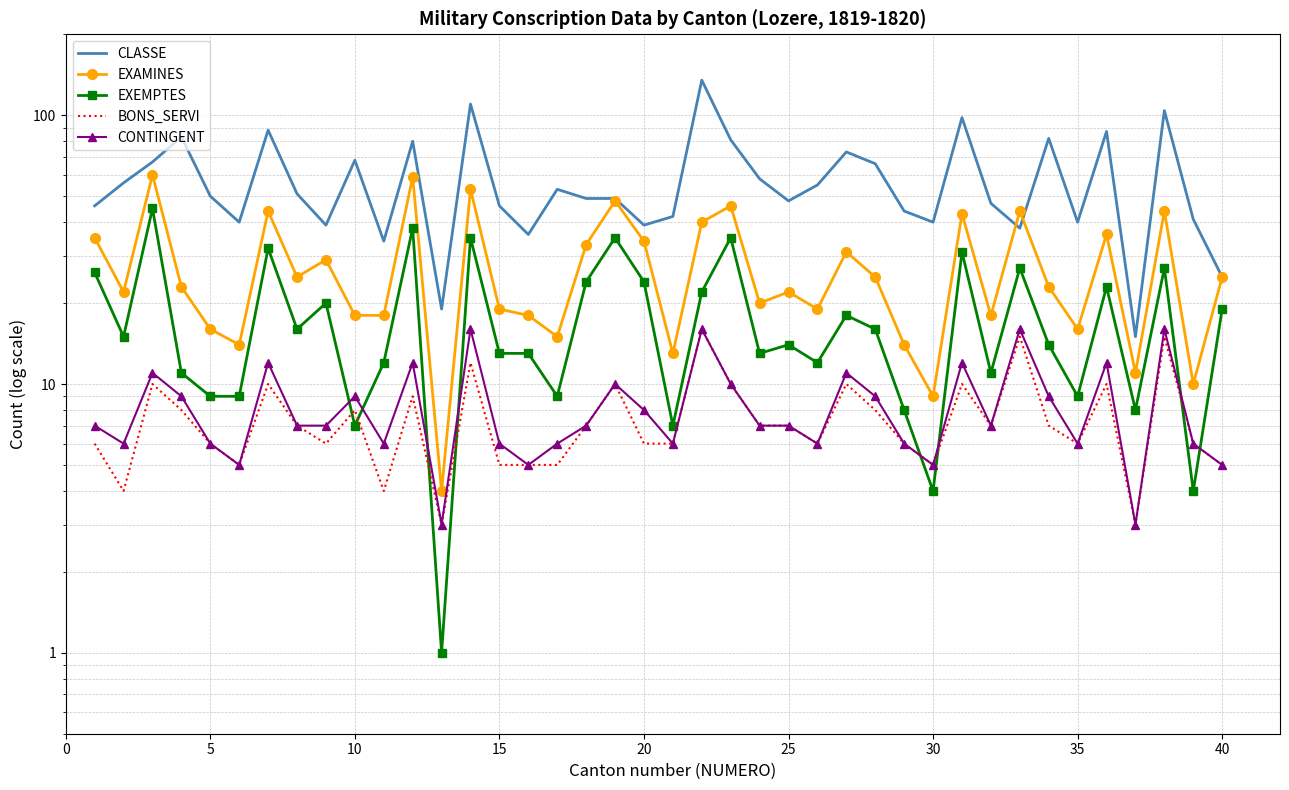

True or false: BONS_SERVI and EXEMPTES cross at least once.

True